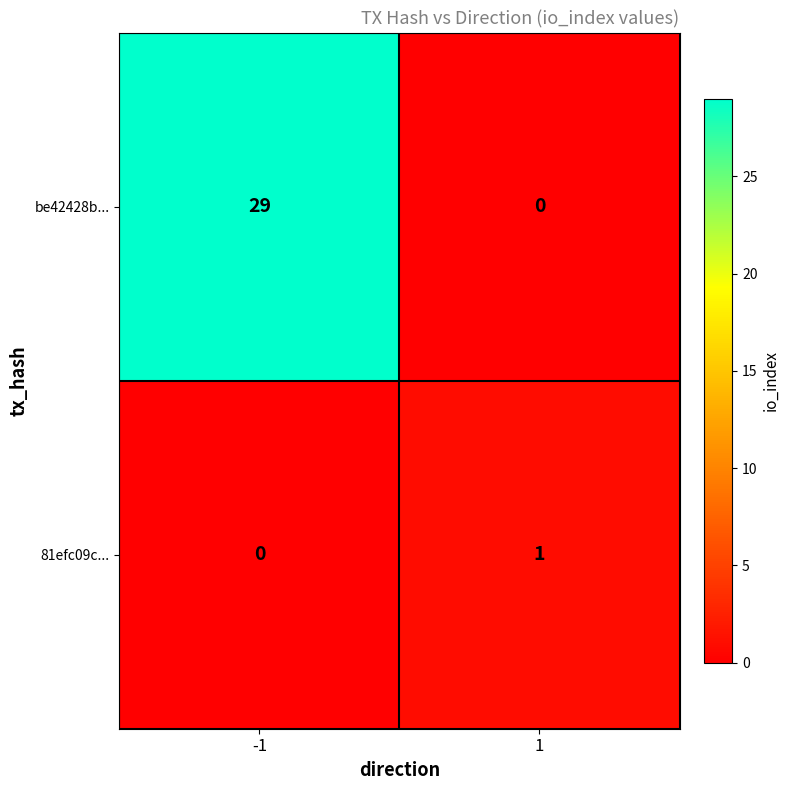

Count the number of categories in the chart.

2